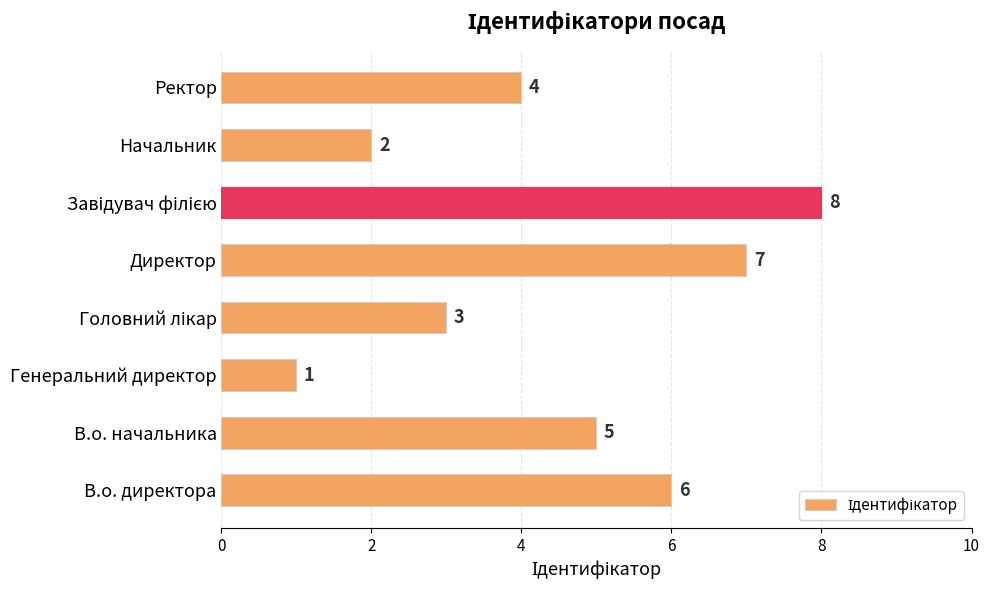

What is the sum of the values at В.о. директора and Ректор?

10